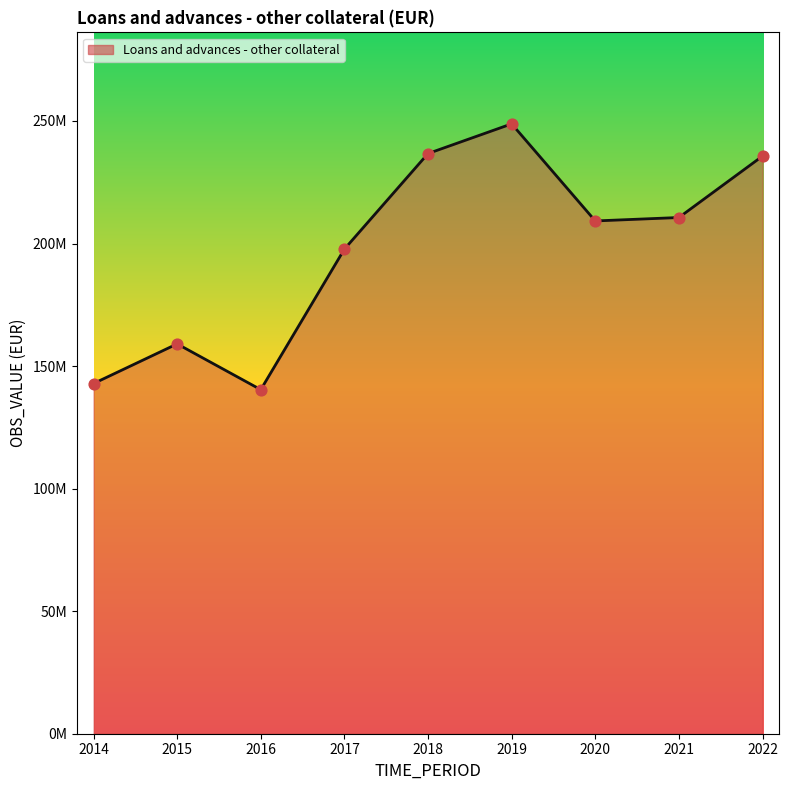

Approximately how many times larger is the value at 2020 compared to 2019?

0.8